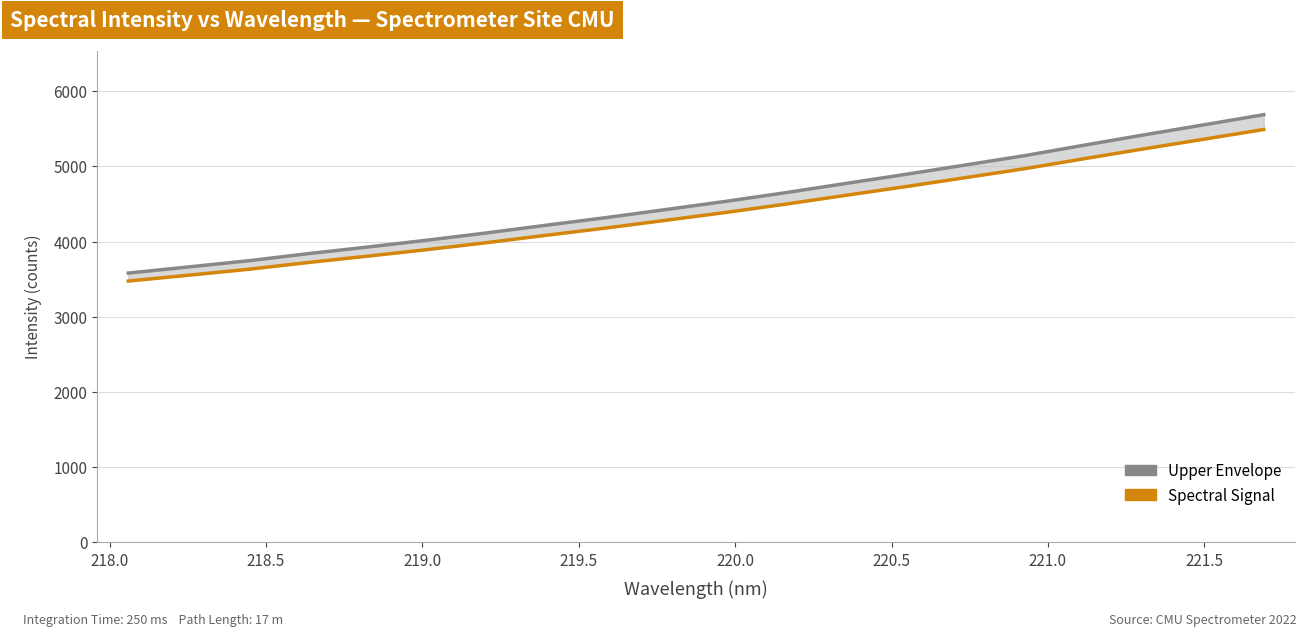

Is it true that Spectral Signal equals 7825.0 at 19?

False